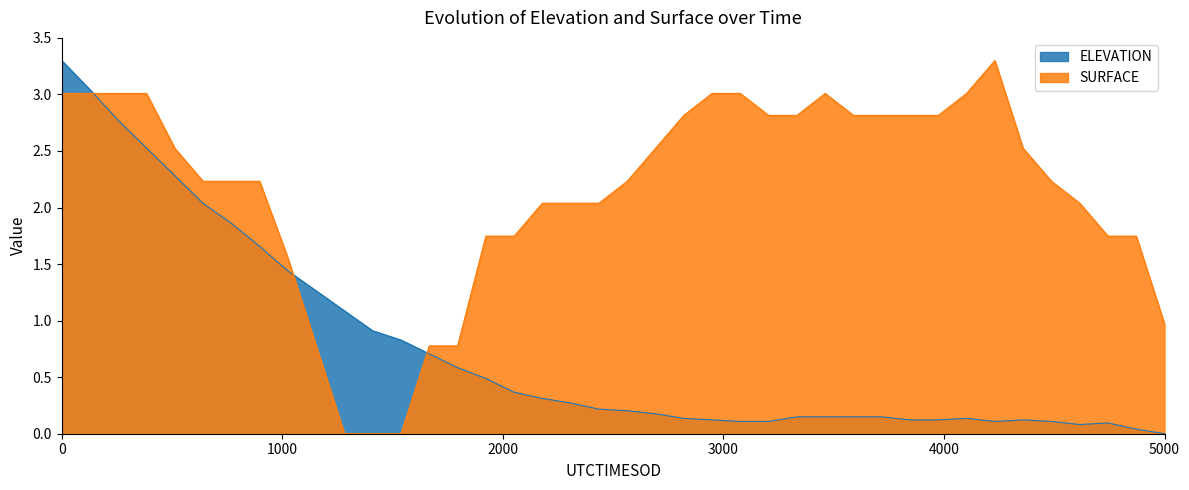

Reading left to right, extract all data points from this chart.

ELEVATION: 3.3	3.0	2.8	2.5	2.3	2.0	1.9	1.7	1.4	1.3	1.1	0.9	0.8	0.7	0.6	0.5	0.4	0.3	0.3	0.2	0.2	0.2	0.1	0.1	0.1	0.1	0.1	0.1	0.1	0.1	0.1	0.1	0.1	0.1	0.1	0.1	0.1	0.1	0.0	0.0
SURFACE: 3.0	3.0	3.0	3.0	2.5	2.2	2.2	2.2	1.6	0.8	0.0	0.0	0.0	0.8	0.8	1.7	1.7	2.0	2.0	2.0	2.2	2.5	2.8	3.0	3.0	2.8	2.8	3.0	2.8	2.8	2.8	2.8	3.0	3.3	2.5	2.2	2.0	1.7	1.7	1.0